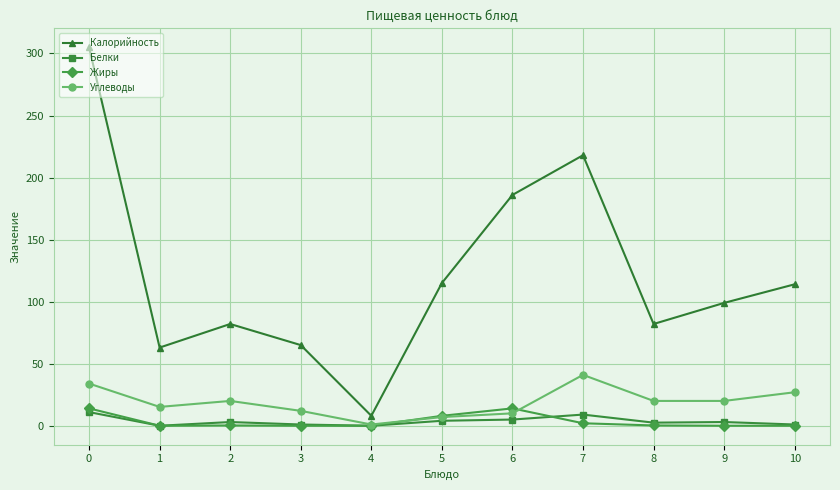

Which series has the largest total across all categories?

Калорийность